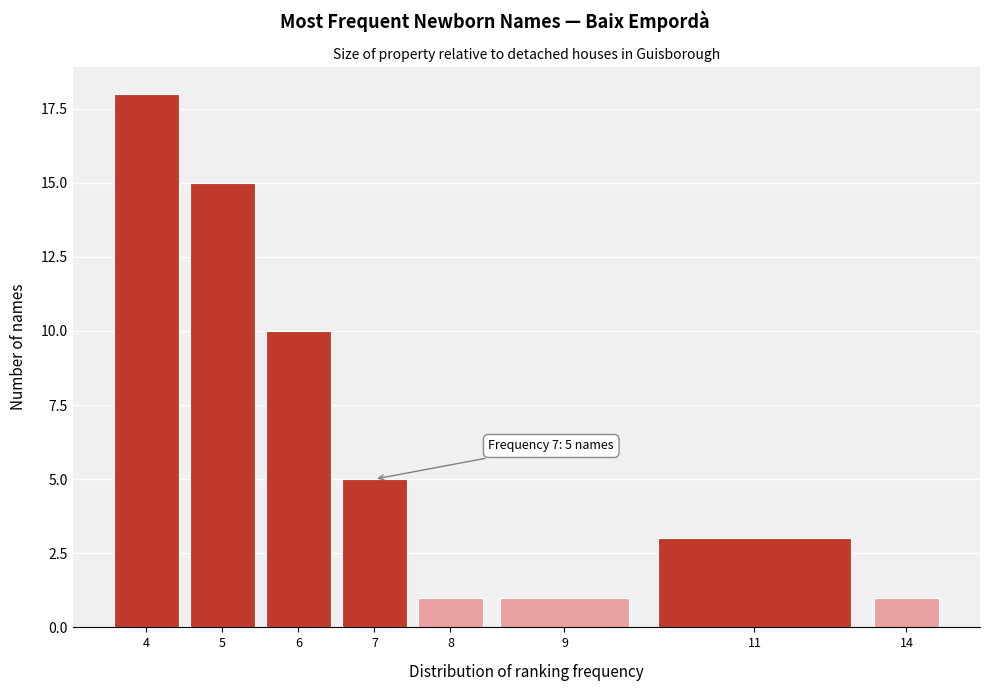

Reading right to left, list all the values displayed in this chart.

1	3	1	1	5	10	15	18